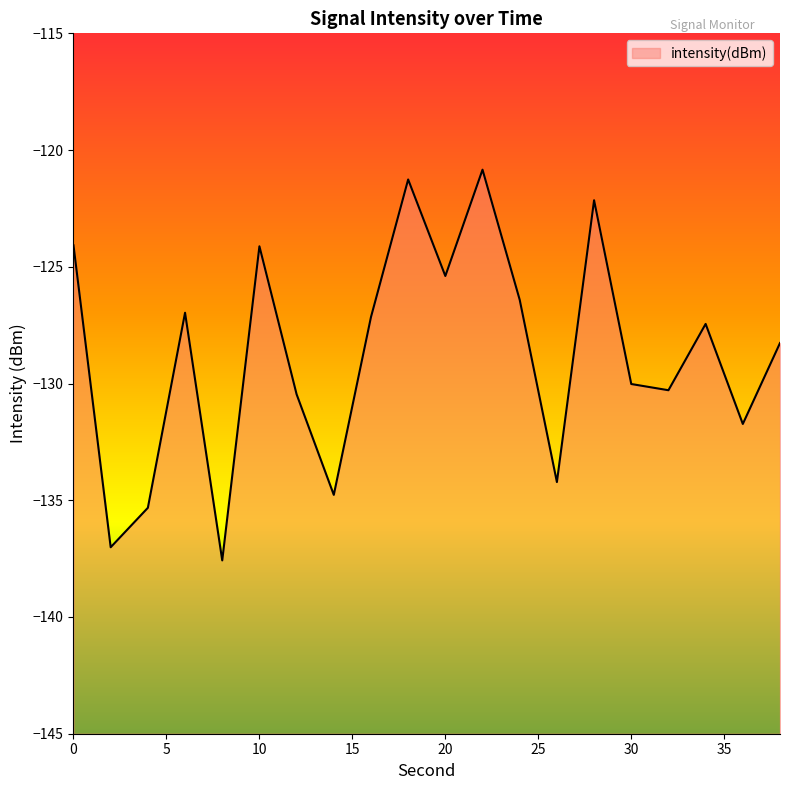

Does the chart have visible grid lines?

No